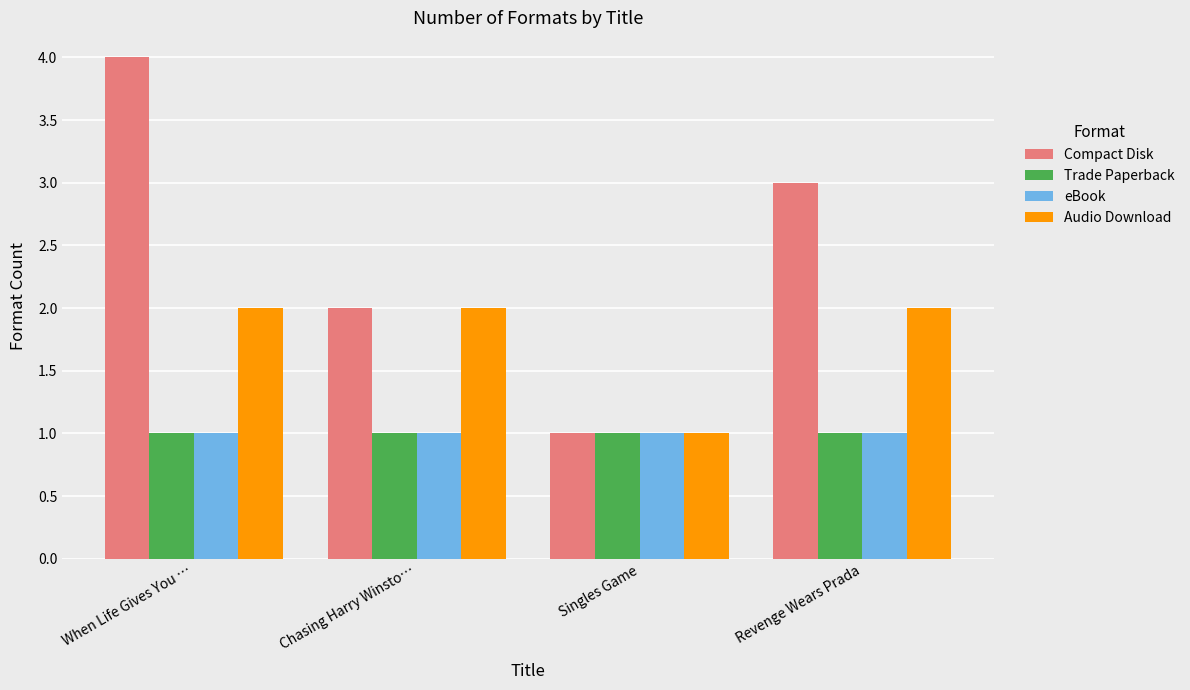

At which label does Audio Download reach its minimum?

Singles Game